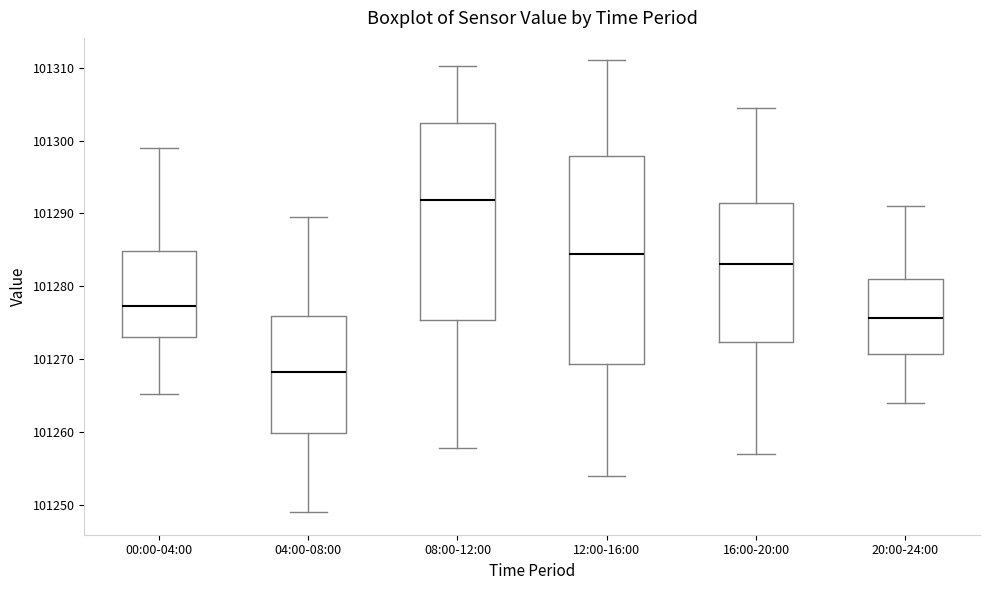

Reading left to right, read every box against the y-axis: the position of its median line, the range the box covers, and the ends of its whiskers. The values are not printed on the chart, so give them approximately, as read against the axis.

00:00-04:00: median 101277, box 101273 to 101285, whiskers 101265 to 101299
04:00-08:00: median 101268, box 101260 to 101276, whiskers 101249 to 101290
08:00-12:00: median 101292, box 101275 to 101302, whiskers 101258 to 101310
12:00-16:00: median 101284, box 101269 to 101298, whiskers 101254 to 101311
16:00-20:00: median 101283, box 101272 to 101292, whiskers 101257 to 101305
20:00-24:00: median 101276, box 101271 to 101281, whiskers 101264 to 101291